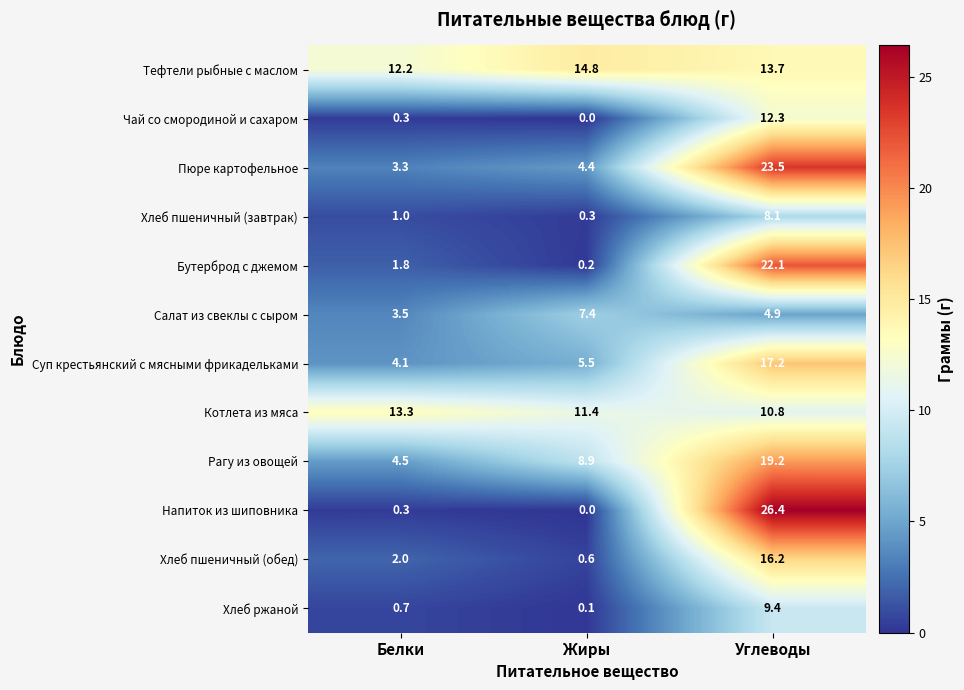

The value of Суп крестьянский с мясными фрикадельками at Белки is 4.1. True or false?

True